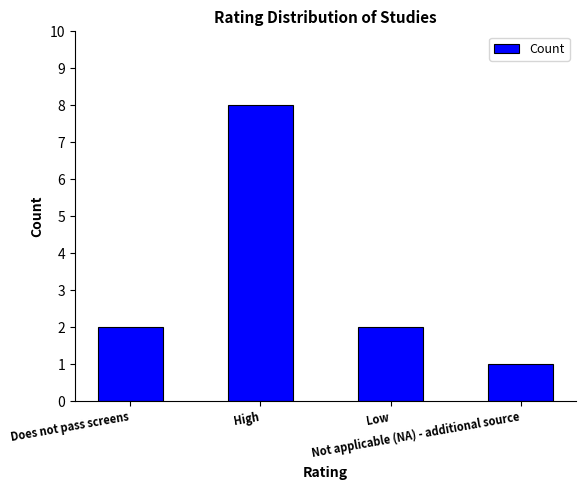

Approximately how many times larger is the value at High compared to Low?

4.0